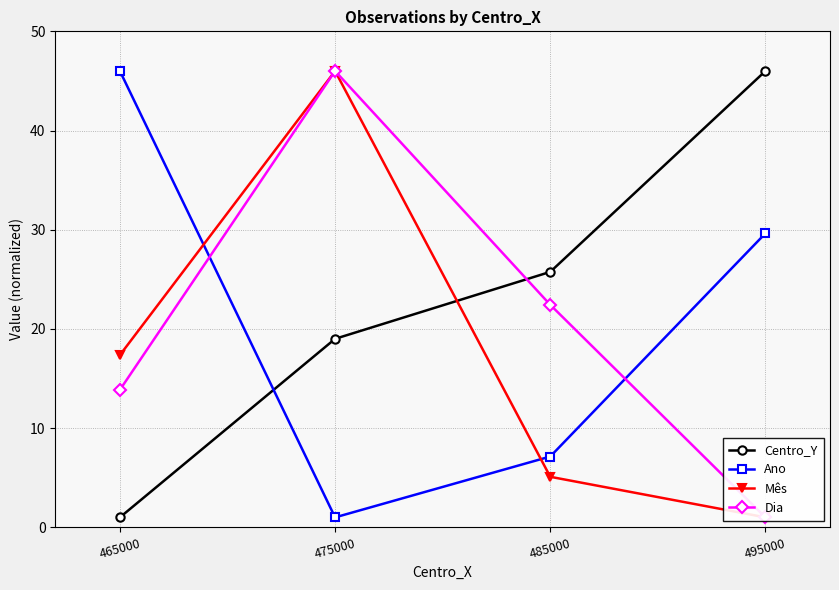

True or false: Ano and Mês cross at least once.

True